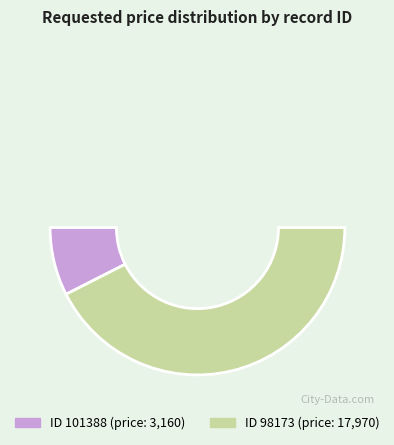

True or false: 101388 accounts for 10% of the total.

False